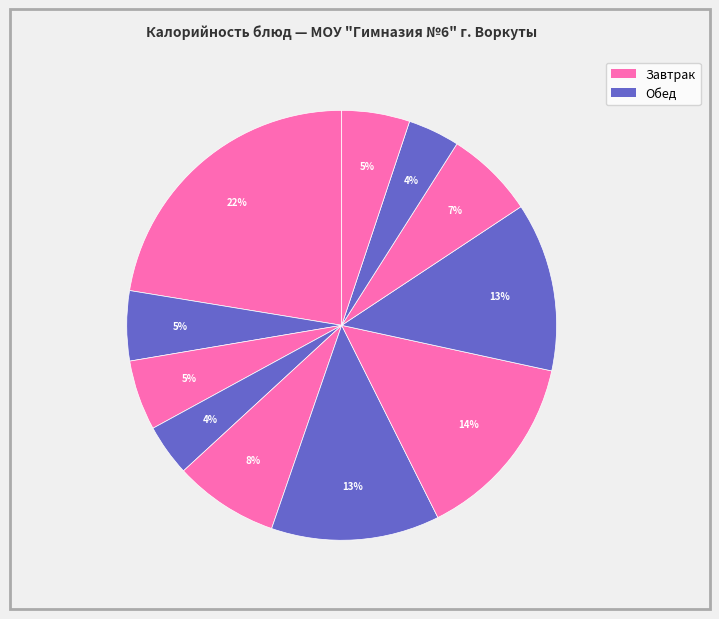

How many slices are in this pie chart?

11